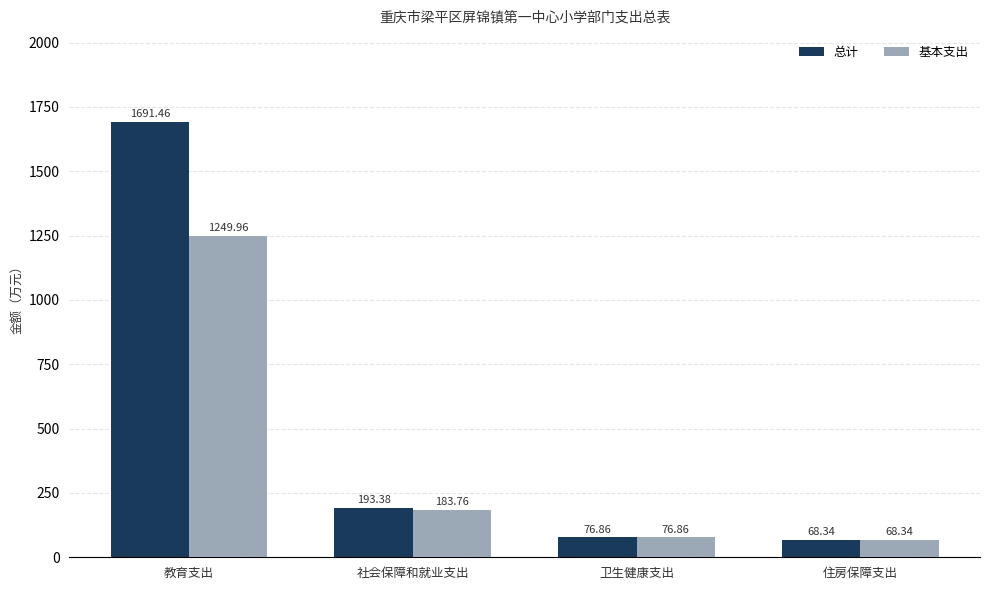

How many bars are there in each group?

2